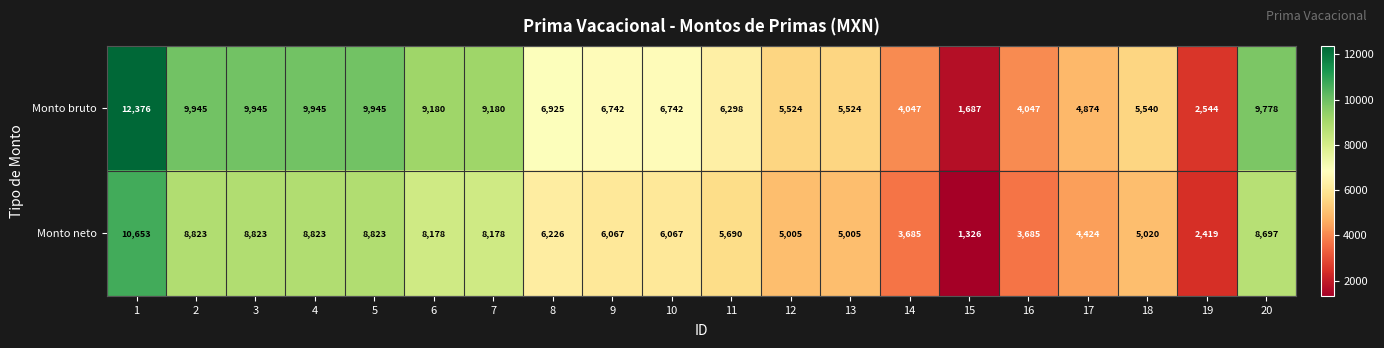

What is the difference between the maximum and minimum values in the Monto neto series?

9327